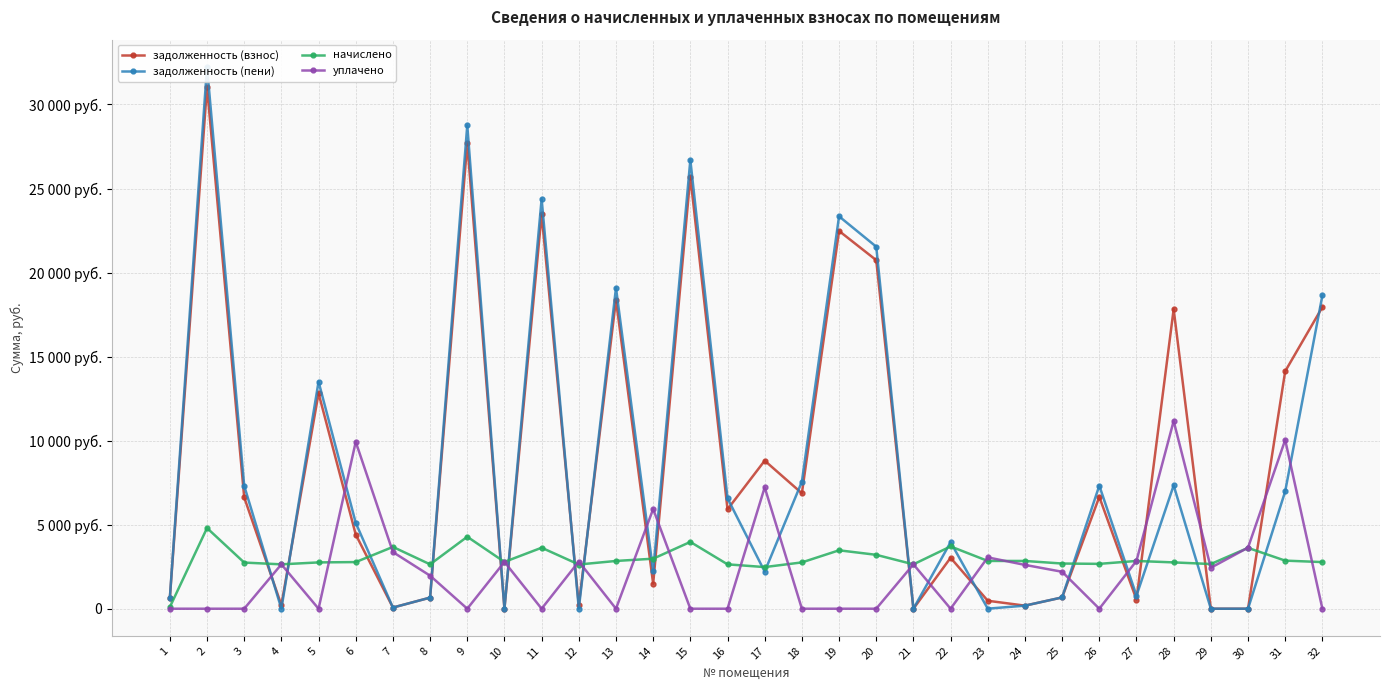

At which label is начислено closest to 2448?

17